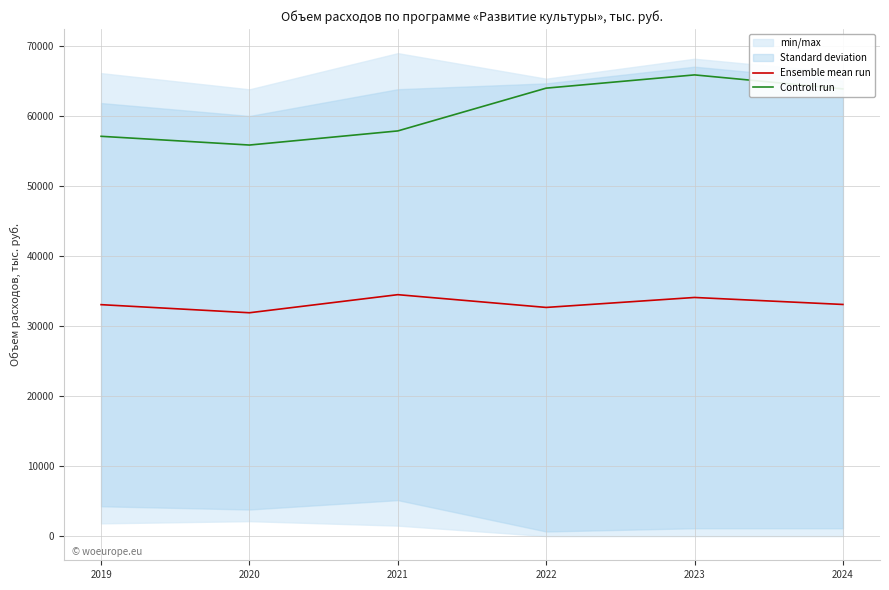

At which label is Ensemble mean run closest to 33217?

2024